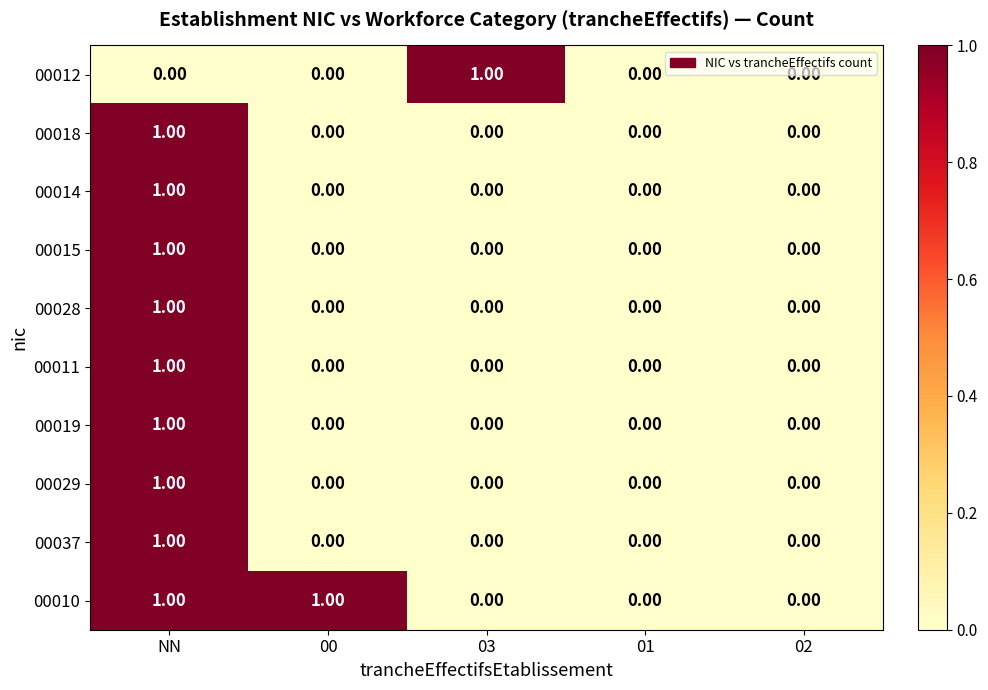

Count the number of data series in this chart.

10